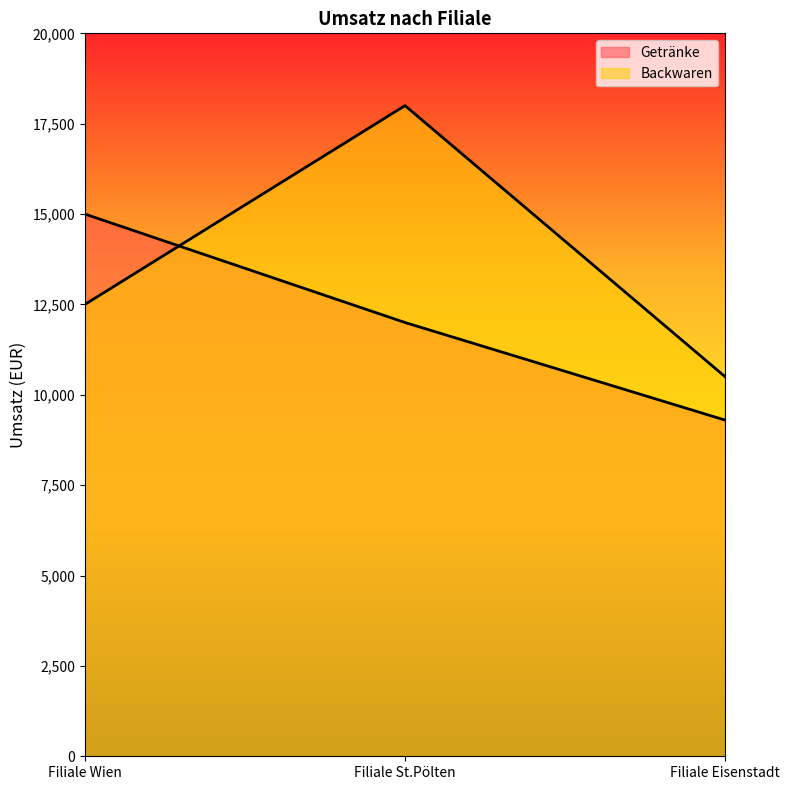

How many data points does each series have?

3